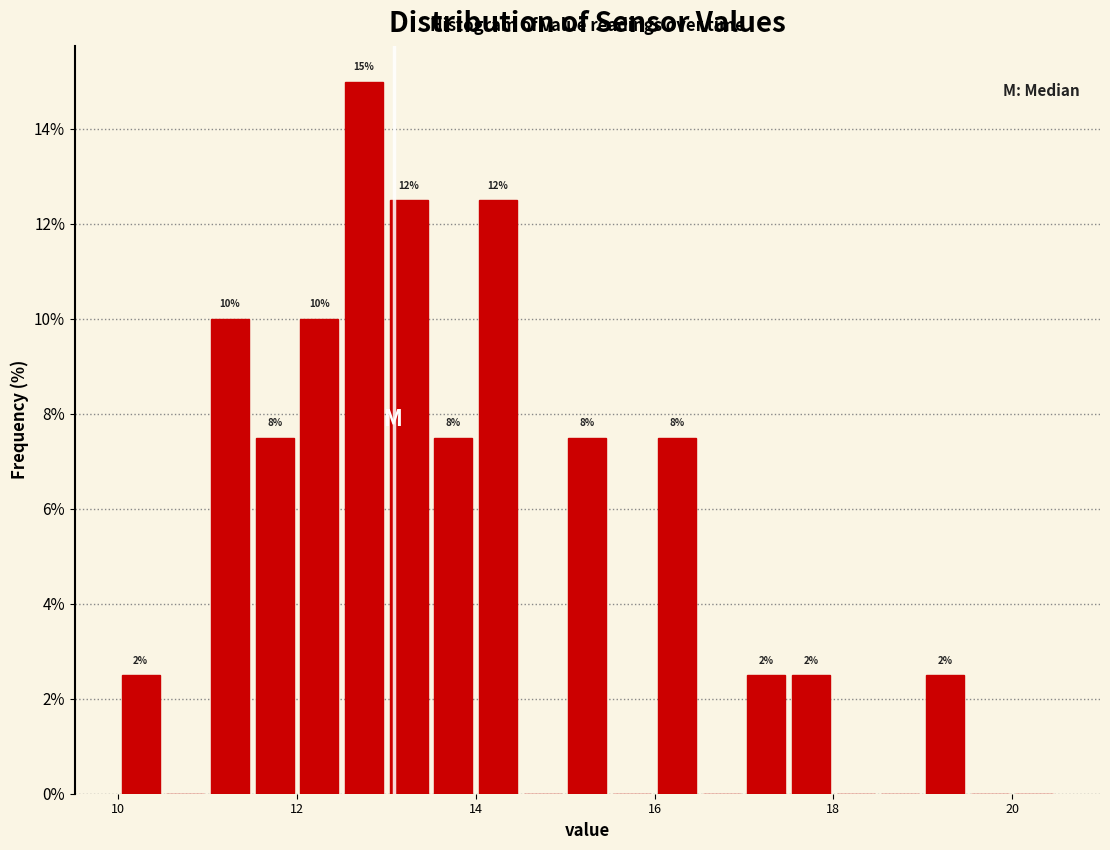

Read against the x-axis, roughly where is the centre of the tallest bar?

12.8